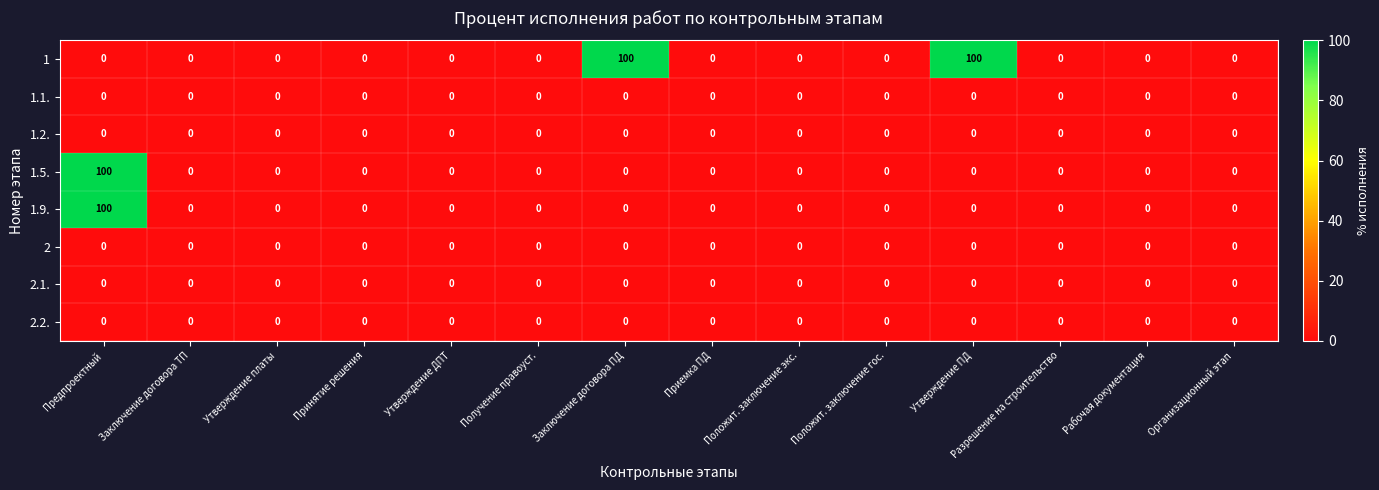

What is the difference between the maximum and minimum values in the 1.5. series?

100